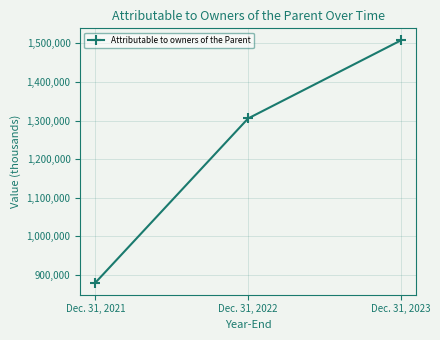

What is the minimum value shown in the chart?

879939